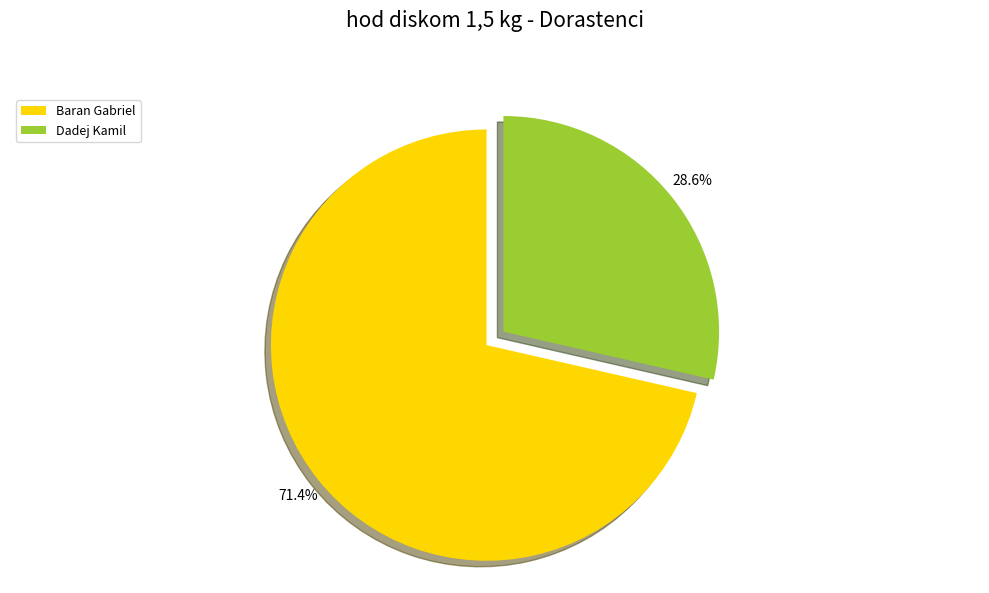

To the nearest percent, what is the average slice percentage?

50%